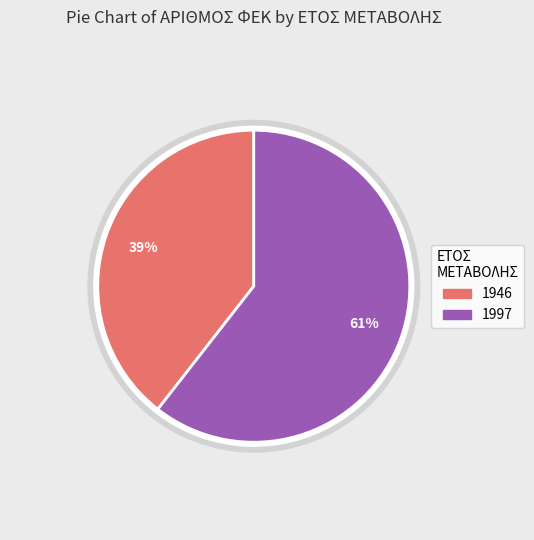

Which slice represents more than half of the pie?

1997